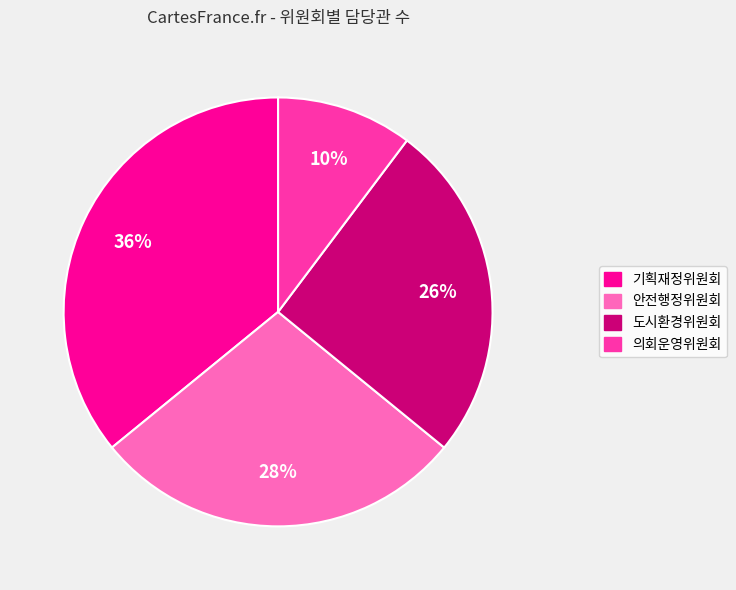

Is there a majority slice in this chart?

No